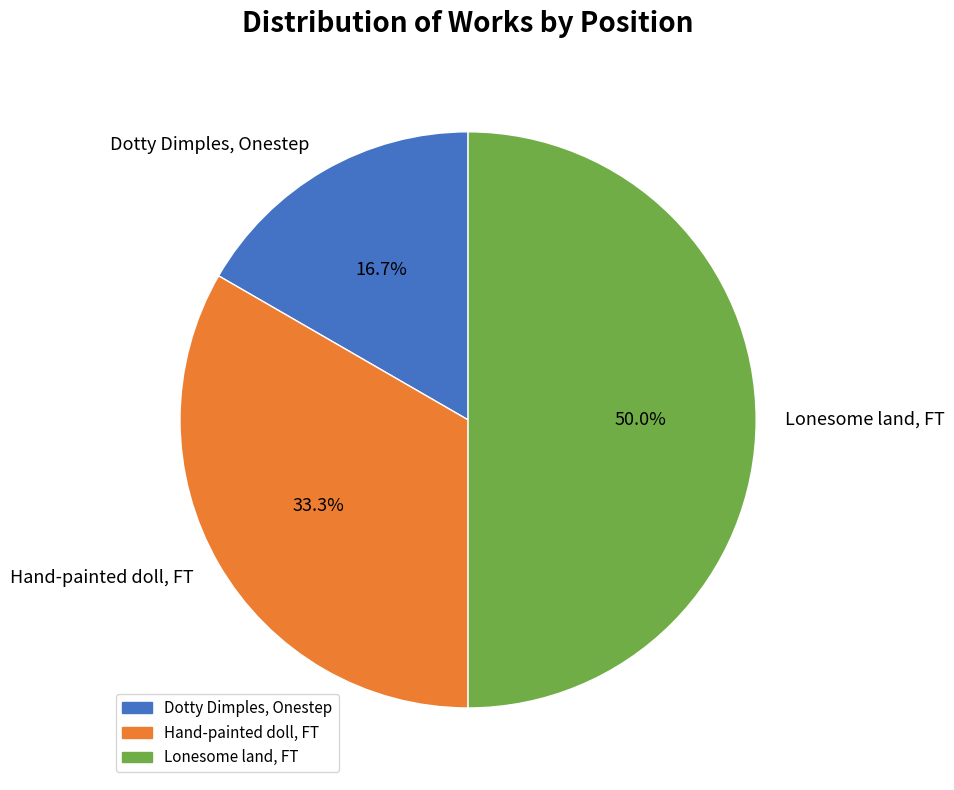

Does Dotty Dimples, Onestep represent more than half of the total?

No